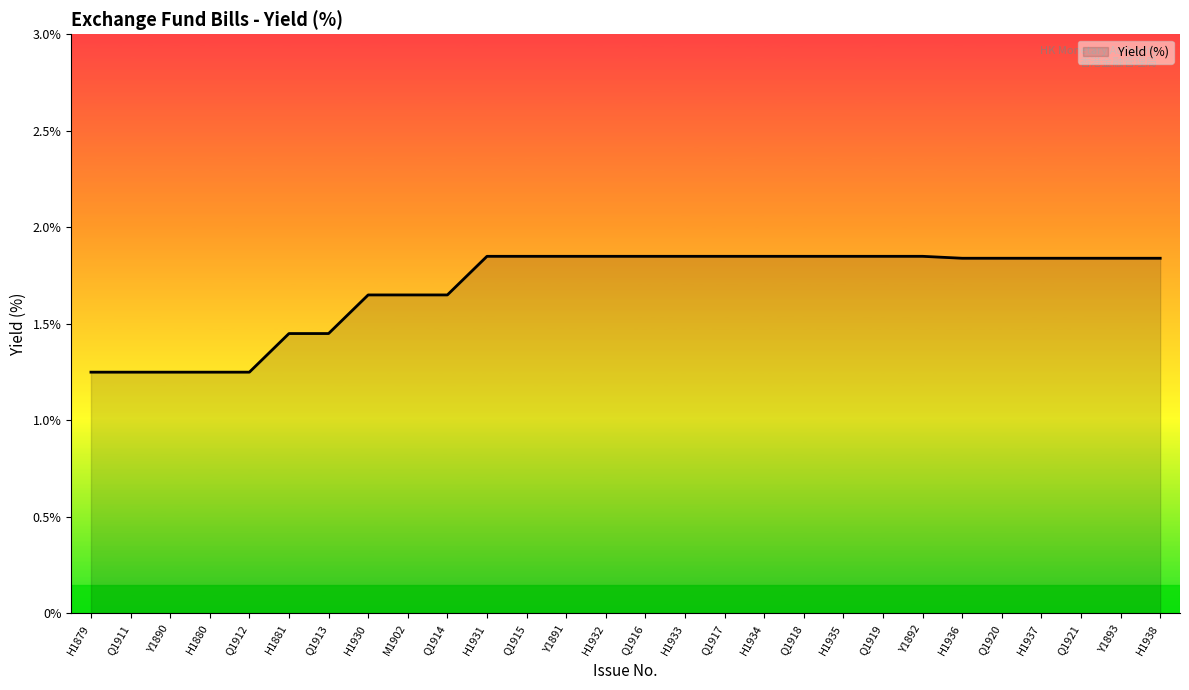

What is the difference between the values at Q1917 and Q1911?

0.6